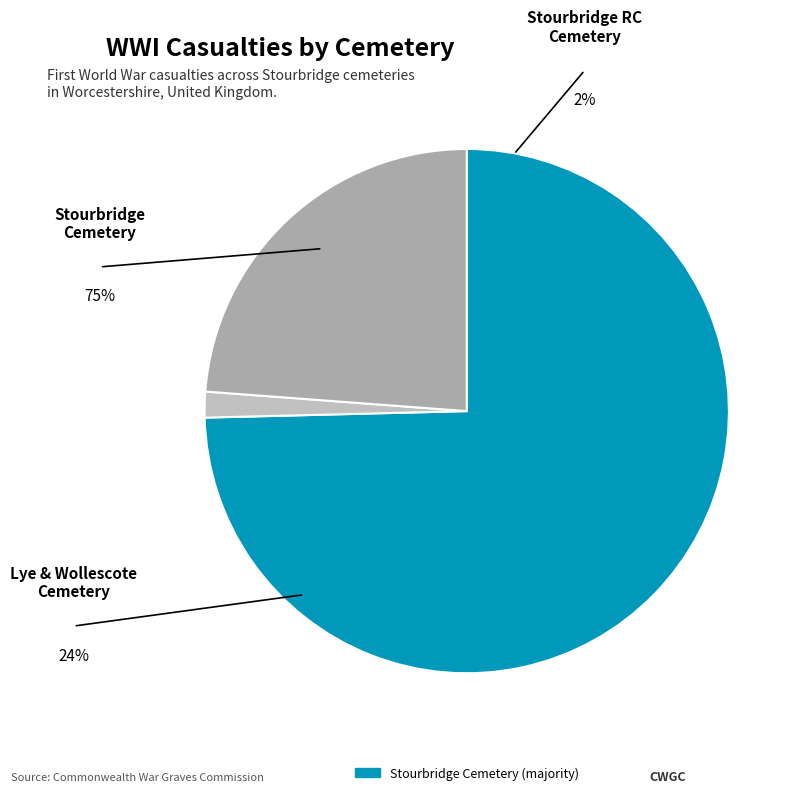

Is there a majority slice in this chart?

Yes